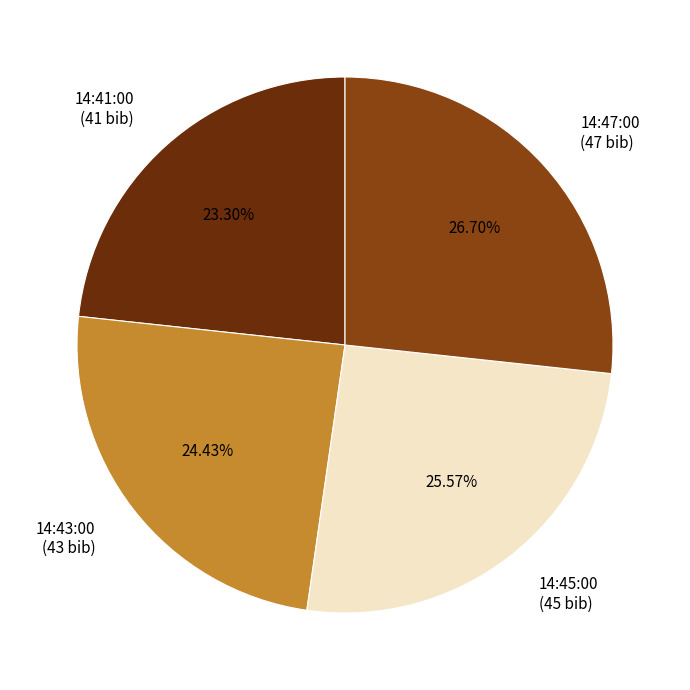

To the nearest percent, what is the combined percentage of 14:47:00 and 14:43:00?

51%